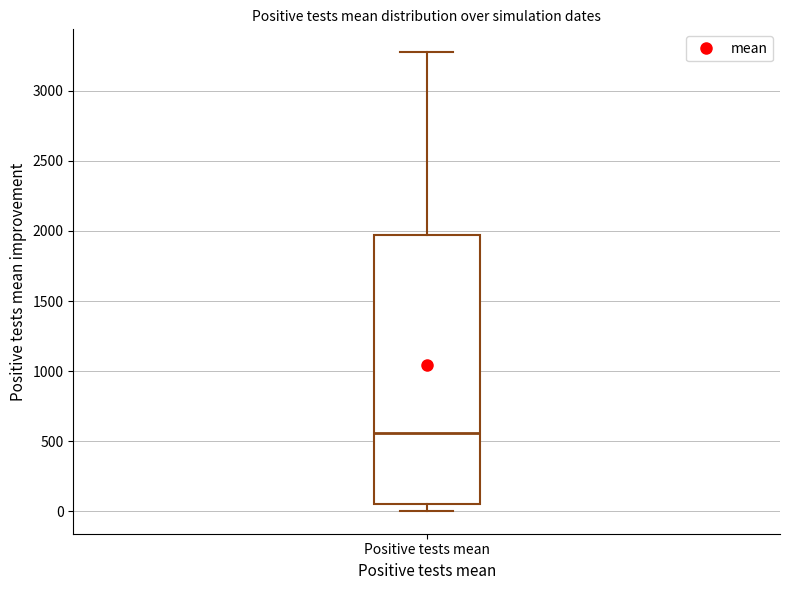

Read this box plot against the y-axis: the position of the median line, the range covered by the box, and the ends of both whiskers. The values are not printed on the chart, so give them approximately, as read against the axis.

median 550, box 50 to 1950, whiskers 0 to 3250